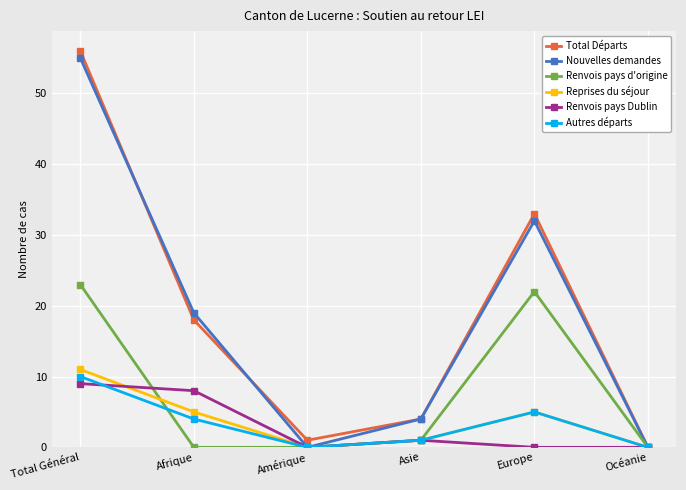

Count the number of categories in the chart.

6